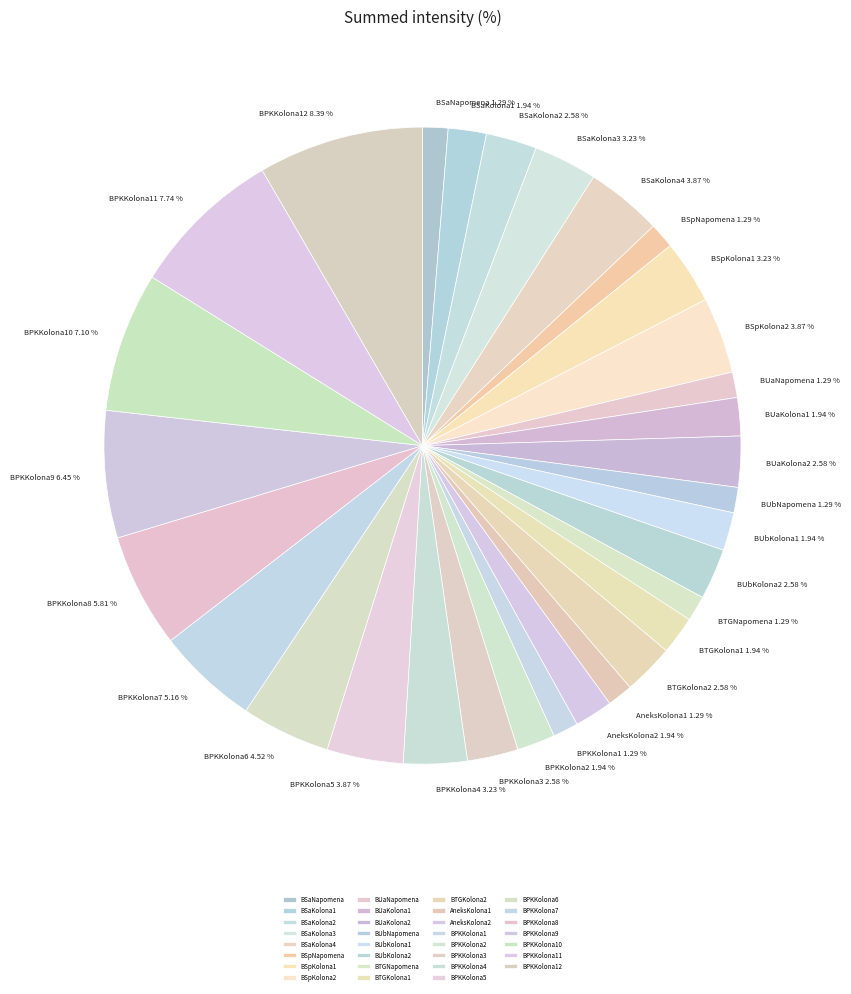

What is the total percentage of BPKKolona10 and BSaKolona4?

11.0%